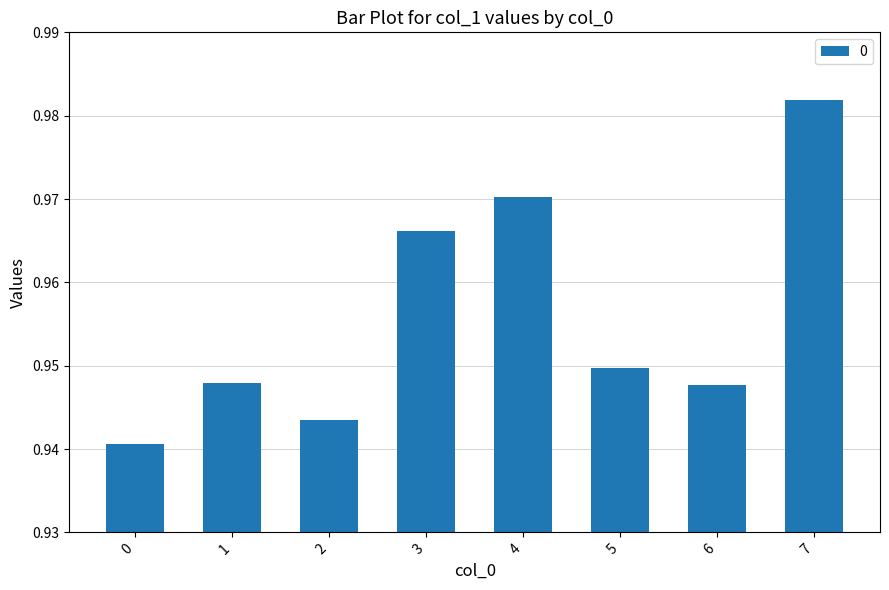

What is the sum of the values at 3 and 4?

1.9